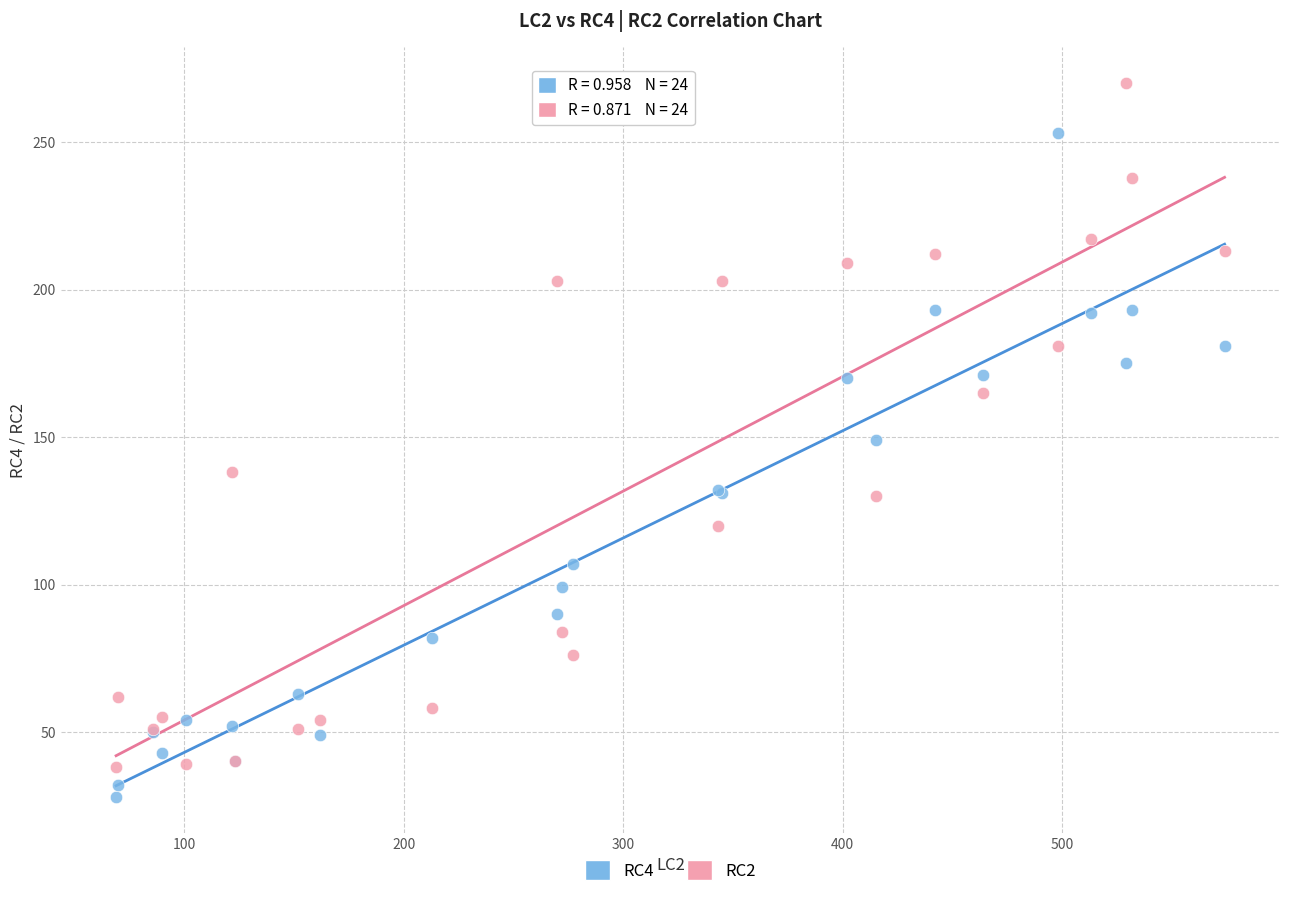

Which series contains the highest Y value?

RC2